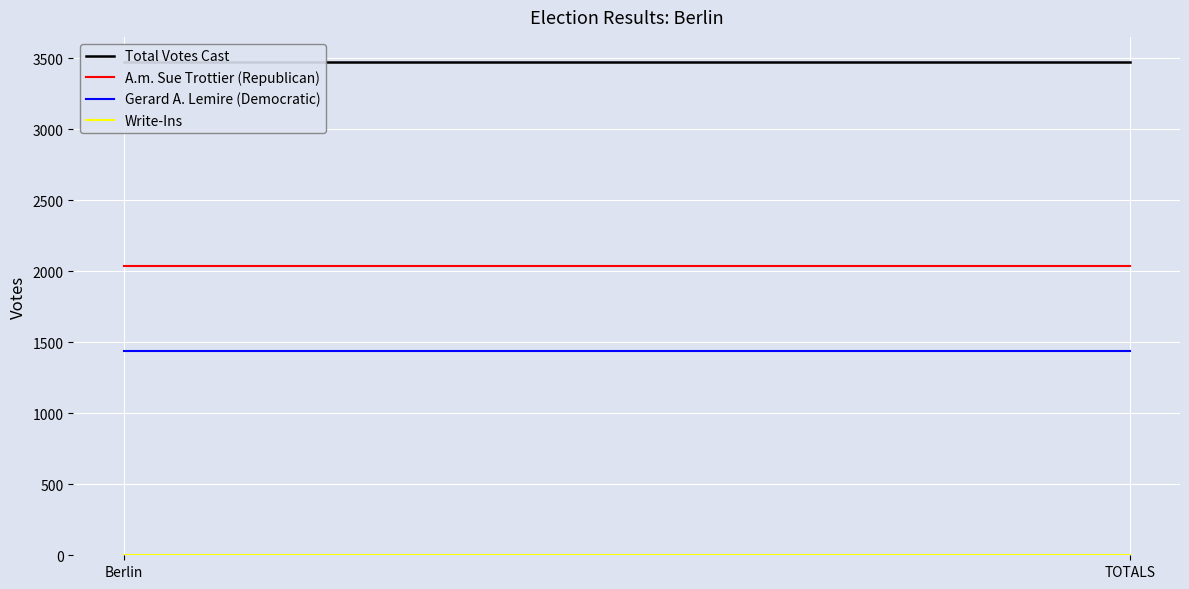

Where is Write-Ins nearest to the value 0?

Berlin